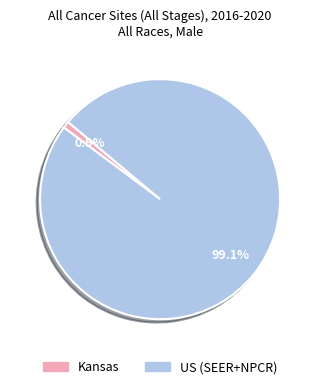

What percentage is the Kansas slice, to the nearest percent?

1%